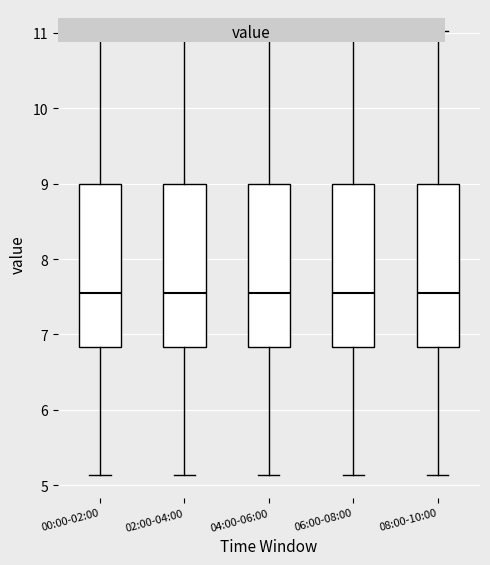

Reading left to right, read every box against the y-axis: the position of its median line, the range the box covers, and the ends of its whiskers. The values are not printed on the chart, so give them approximately, as read against the axis.

00:00-02:00: median 7.6, box 6.8 to 9.0, whiskers 5.1 to 11.0
02:00-04:00: median 7.6, box 6.8 to 9.0, whiskers 5.1 to 11.0
04:00-06:00: median 7.6, box 6.8 to 9.0, whiskers 5.1 to 11.0
06:00-08:00: median 7.6, box 6.8 to 9.0, whiskers 5.1 to 11.0
08:00-10:00: median 7.6, box 6.8 to 9.0, whiskers 5.1 to 11.0